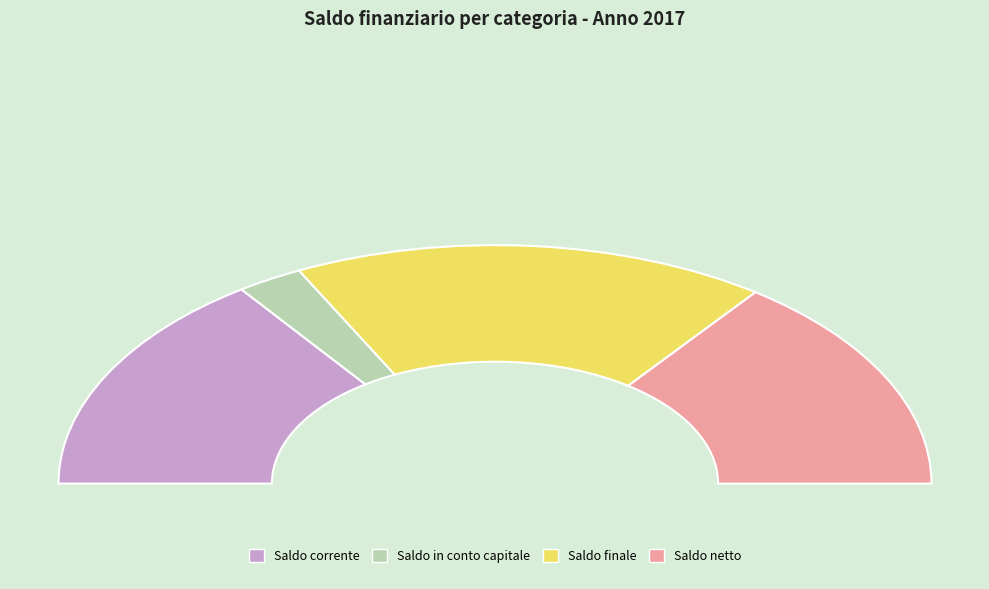

Is it true that Saldo in conto capitale is 11% of the pie?

False